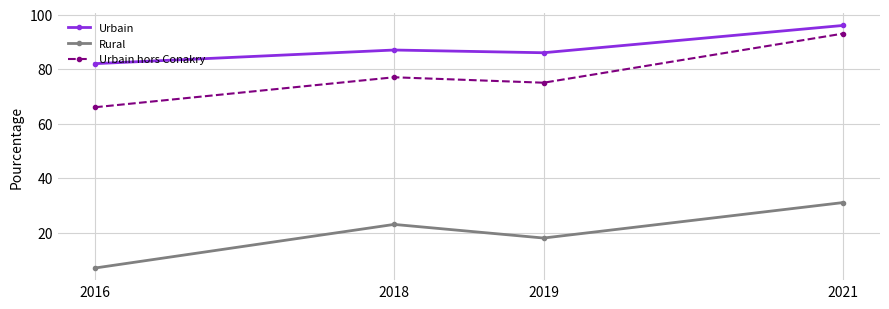

Reading left to right, extract all data points from this chart.

Urbain: 2016=82	2018=87	2019=86	2021=96
Rural: 2016=7	2018=23	2019=18	2021=31
Urbain hors Conakry: 2016=66	2018=77	2019=75	2021=93